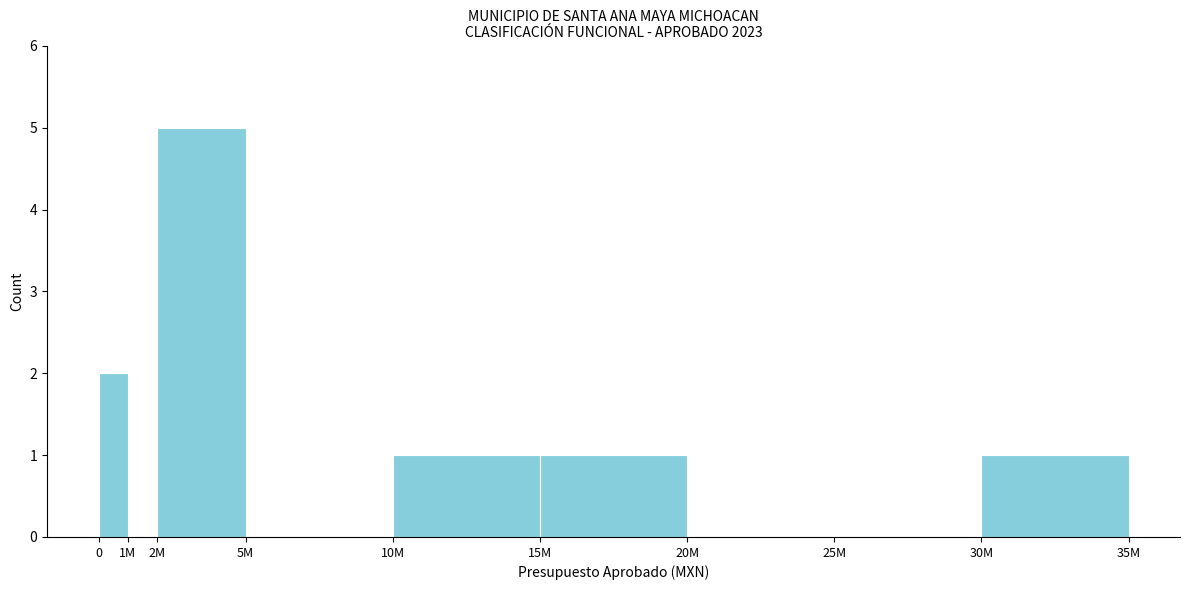

Reading left to right, list all the values displayed in this chart.

0=2	1M=0	2M=5	5M=0	10M=1	15M=1	20M=0	25M=0	30M=1